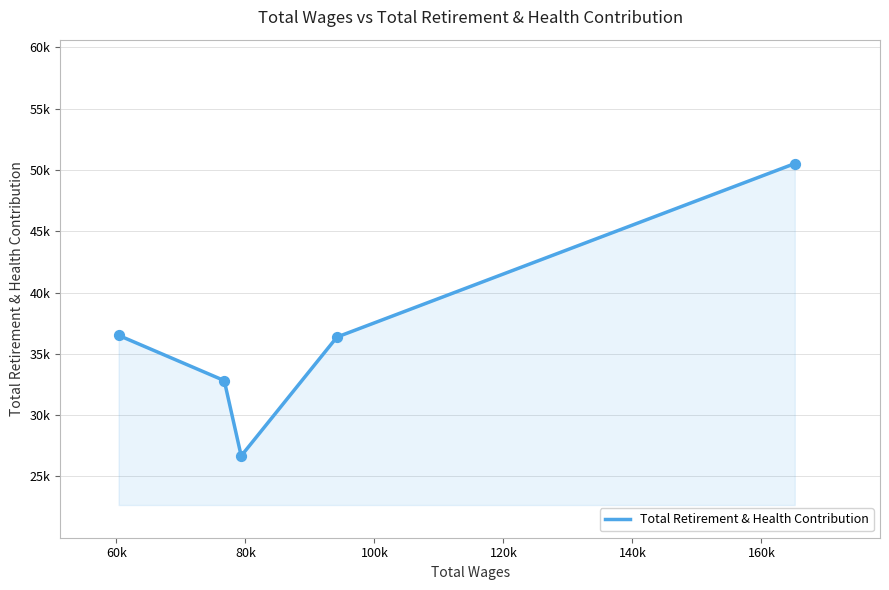

Between 94205.0 and 79355.0, which is larger?

94205.0